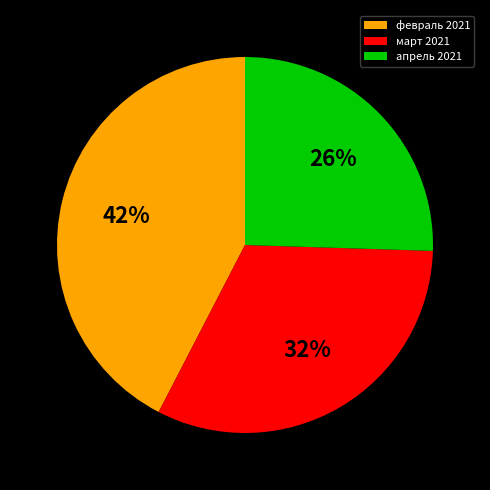

Combined, do февраль 2021 and март 2021 account for over 50%?

Yes